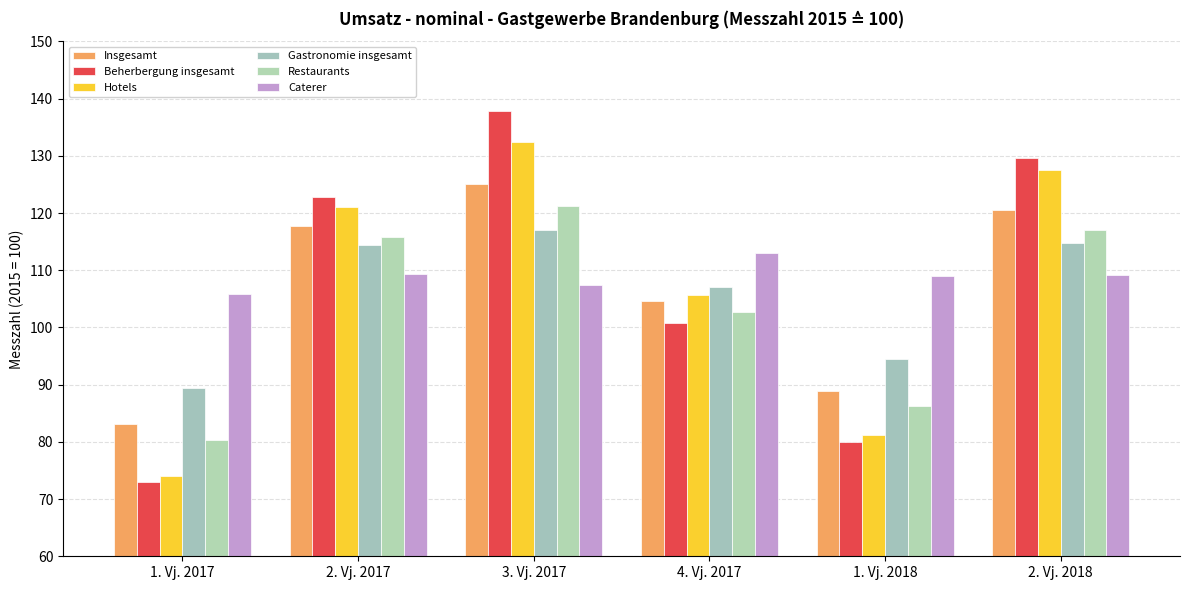

Reading left to right, list all the values displayed in this chart.

Insgesamt: 1. Vj. 2017=83.2	2. Vj. 2017=117.8	3. Vj. 2017=125.1	4. Vj. 2017=104.7	1. Vj. 2018=88.9	2. Vj. 2018=120.6
Beherbergung insgesamt: 1. Vj. 2017=72.9	2. Vj. 2017=122.9	3. Vj. 2017=137.8	4. Vj. 2017=100.7	1. Vj. 2018=79.9	2. Vj. 2018=129.6
Hotels: 1. Vj. 2017=74.1	2. Vj. 2017=121.0	3. Vj. 2017=132.5	4. Vj. 2017=105.7	1. Vj. 2018=81.2	2. Vj. 2018=127.6
Gastronomie insgesamt: 1. Vj. 2017=89.5	2. Vj. 2017=114.5	3. Vj. 2017=117.0	4. Vj. 2017=107.1	1. Vj. 2018=94.5	2. Vj. 2018=114.8
Restaurants: 1. Vj. 2017=80.3	2. Vj. 2017=115.9	3. Vj. 2017=121.3	4. Vj. 2017=102.7	1. Vj. 2018=86.3	2. Vj. 2018=117.0
Caterer: 1. Vj. 2017=105.9	2. Vj. 2017=109.4	3. Vj. 2017=107.4	4. Vj. 2017=113.0	1. Vj. 2018=109.0	2. Vj. 2018=109.2